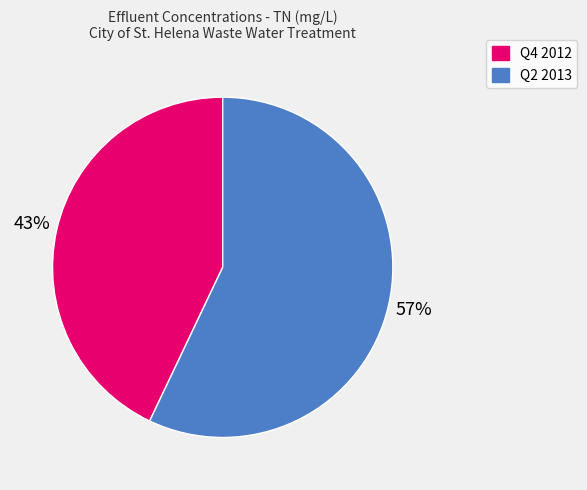

Do Q2 2013 and Q4 2012 together represent more than half of the pie?

Yes